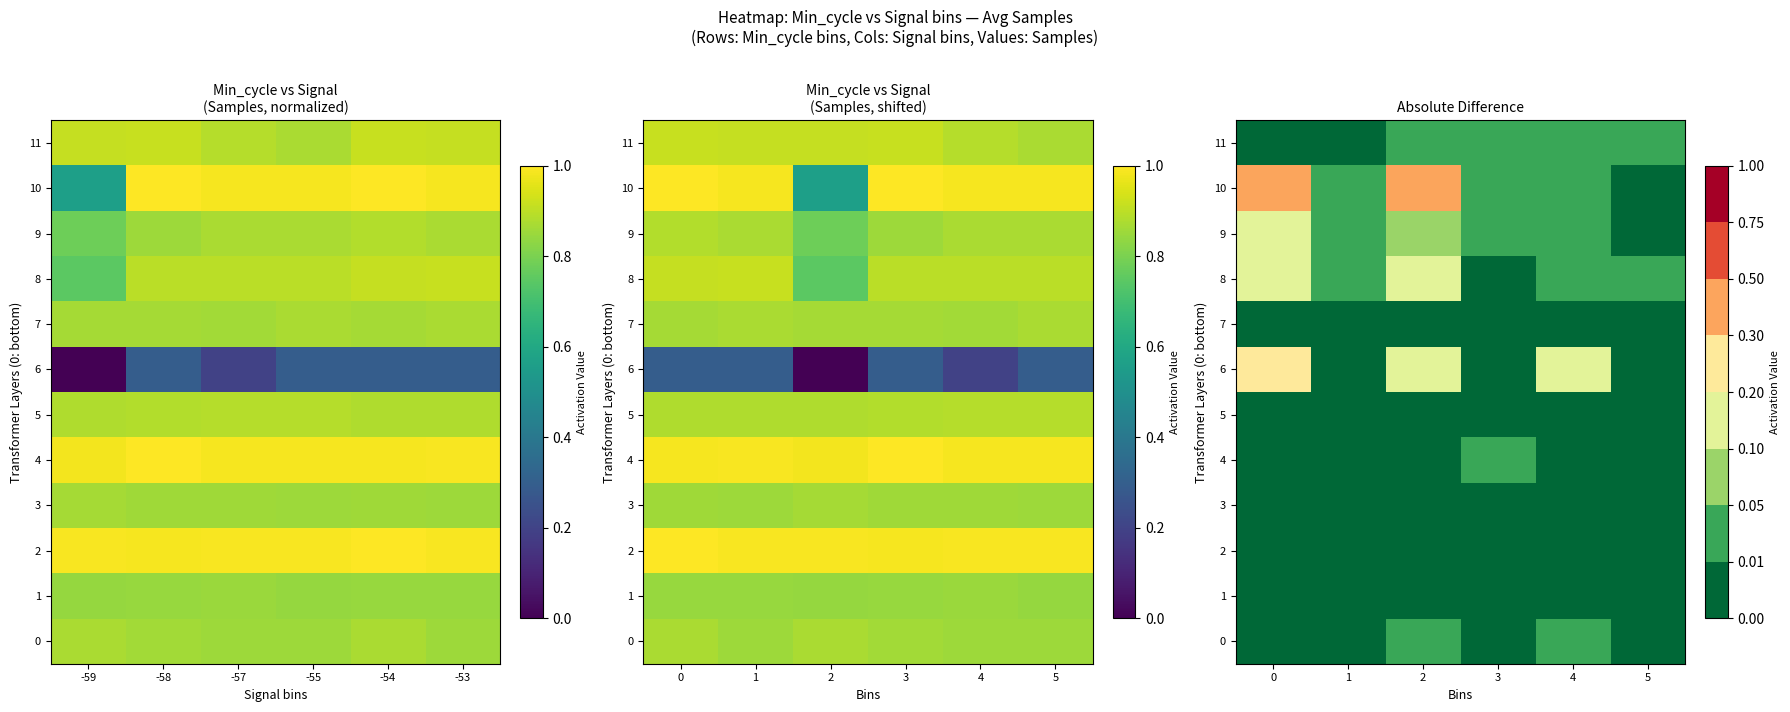

Is the value of 3 at 0 greater than the value of 4 at 1?

No